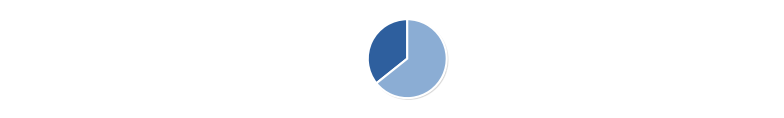

To the nearest percent, what portion does Journal of Mathematical Modeling represent?

64%